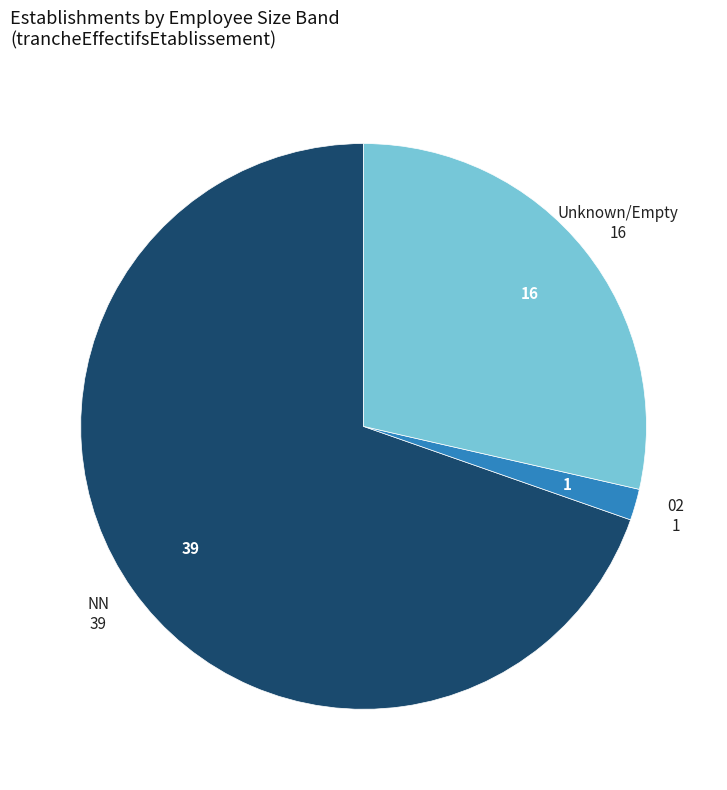

Does any single category account for the majority?

Yes